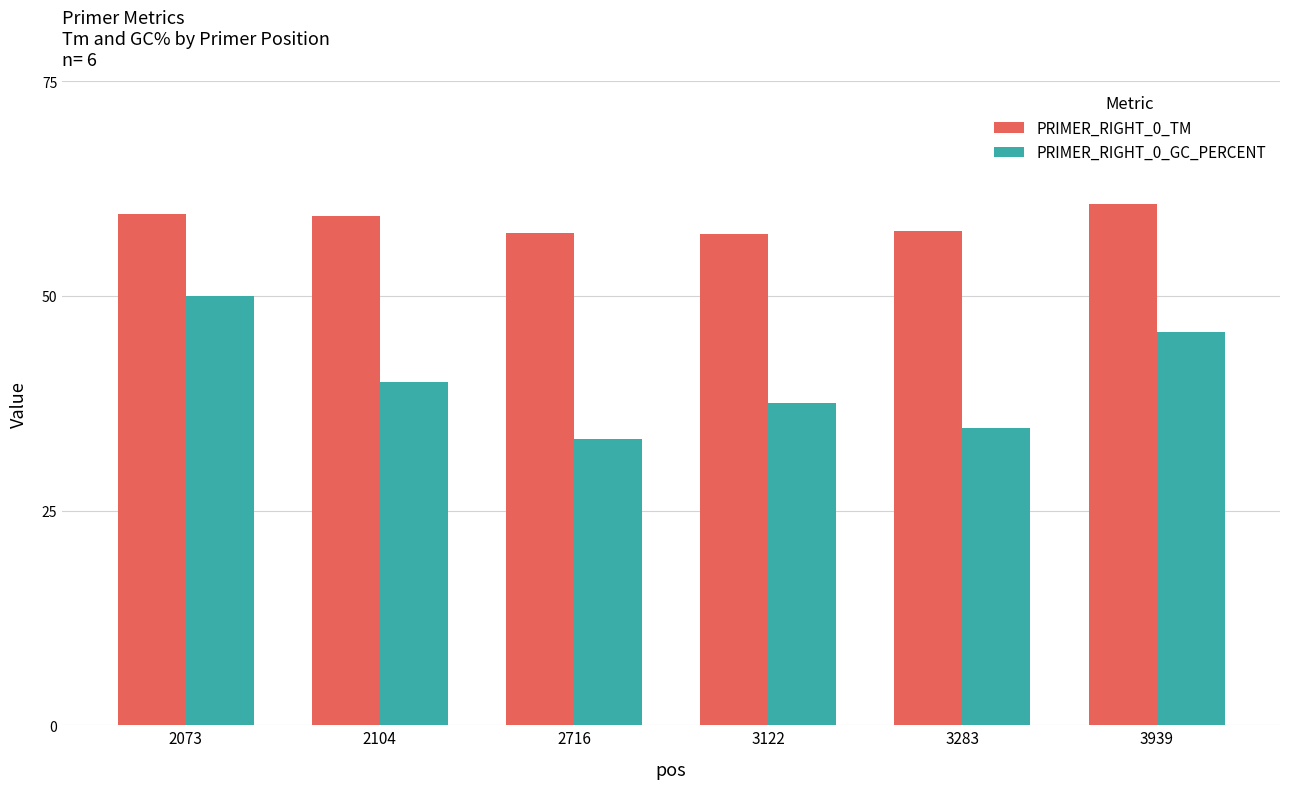

How many series are shown in this chart?

2